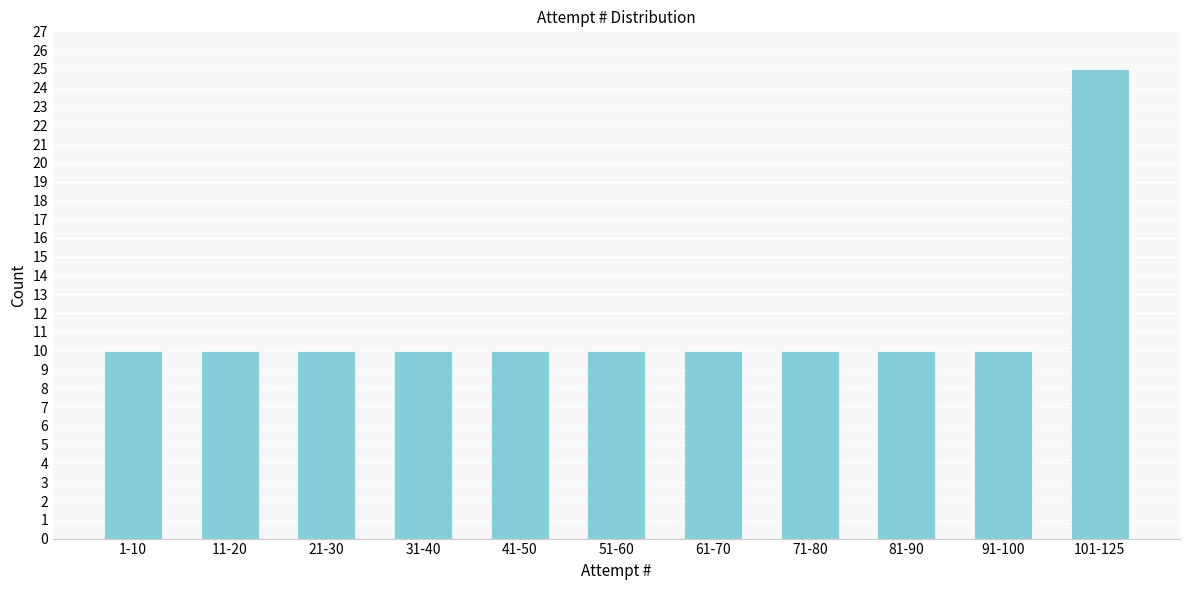

Reading left to right, what are all the values shown in this chart?

1-10=10	11-20=10	21-30=10	31-40=10	41-50=10	51-60=10	61-70=10	71-80=10	81-90=10	91-100=10	101-125=25